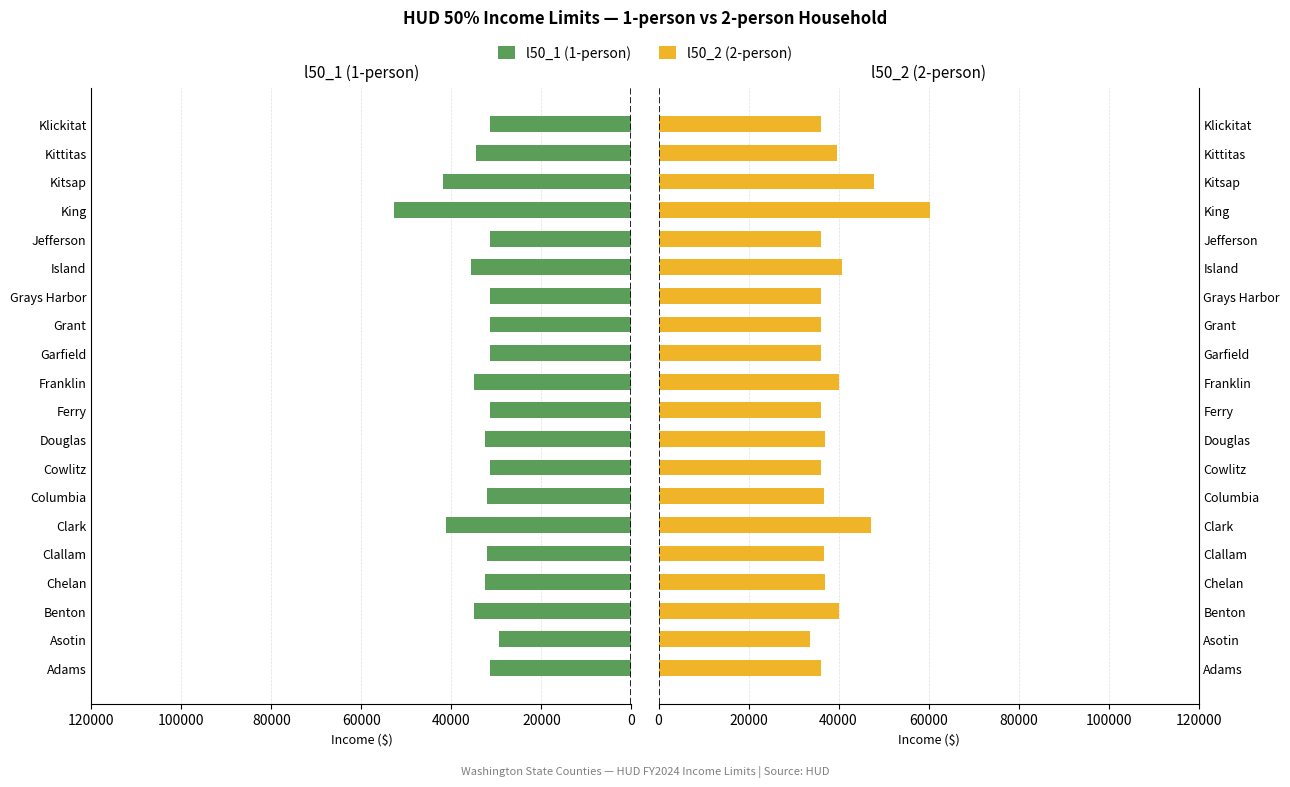

What position from the right is Columbia?

14